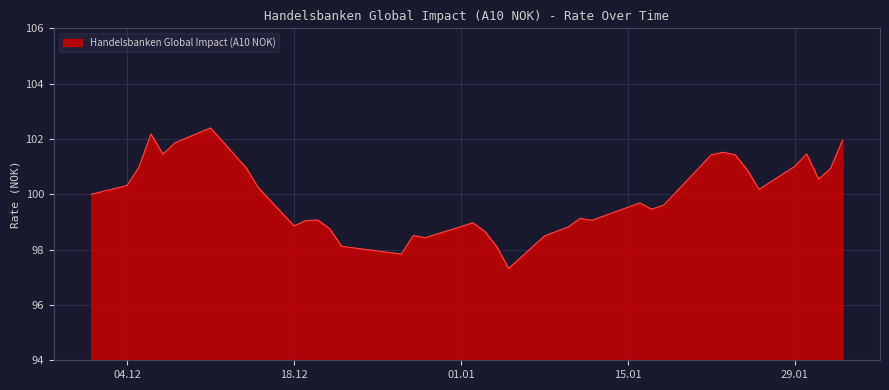

What is the minimum value shown in the chart?

97.3